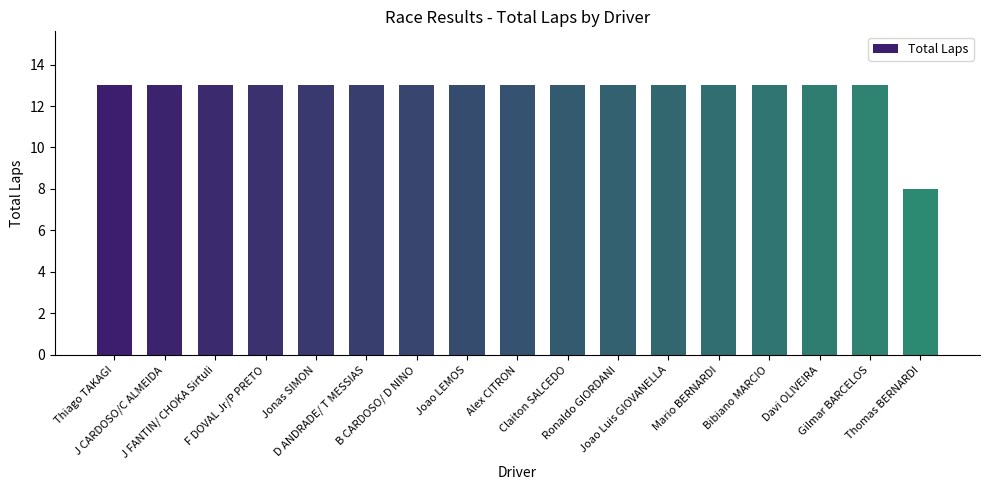

What is the value of the 5th bar from the left?

13